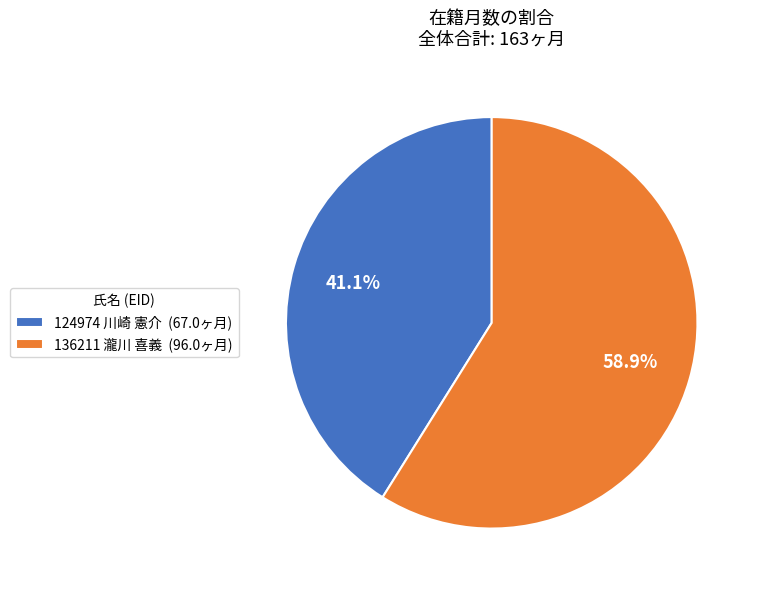

Between 136211 瀧川 喜義 and 124974 川崎 憲介, which is larger?

136211 瀧川 喜義